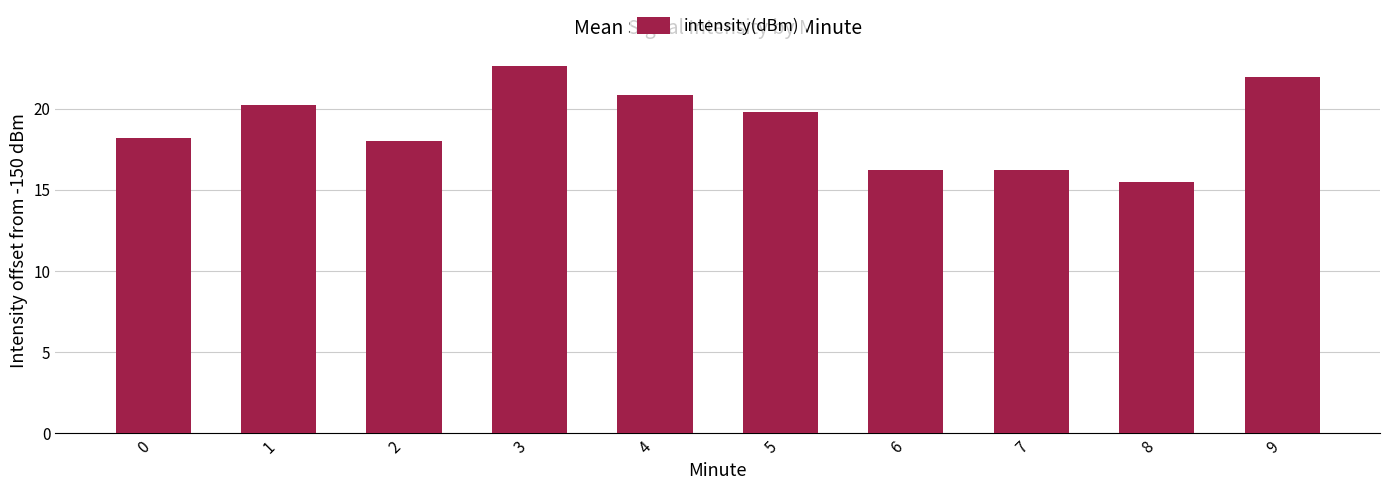

Between 8 and 3, which is larger?

3